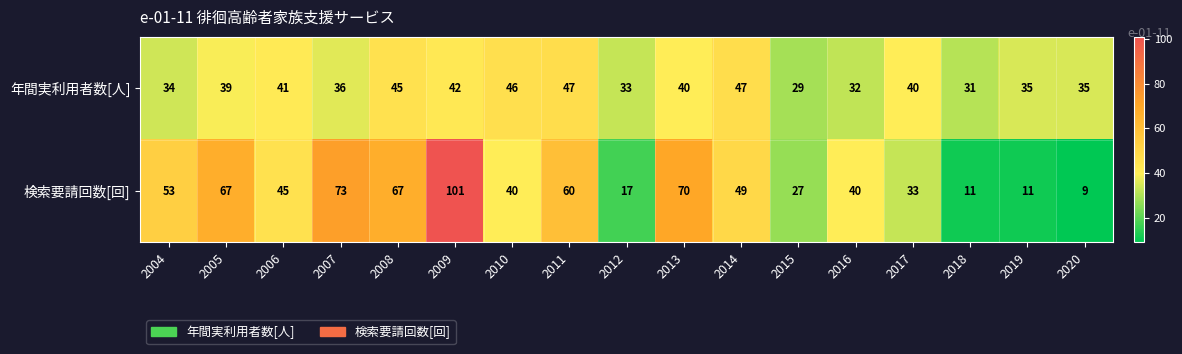

Is the value of 年間実利用者数[人] at 2004 greater than the value of 検索要請回数[回] at 2009?

No